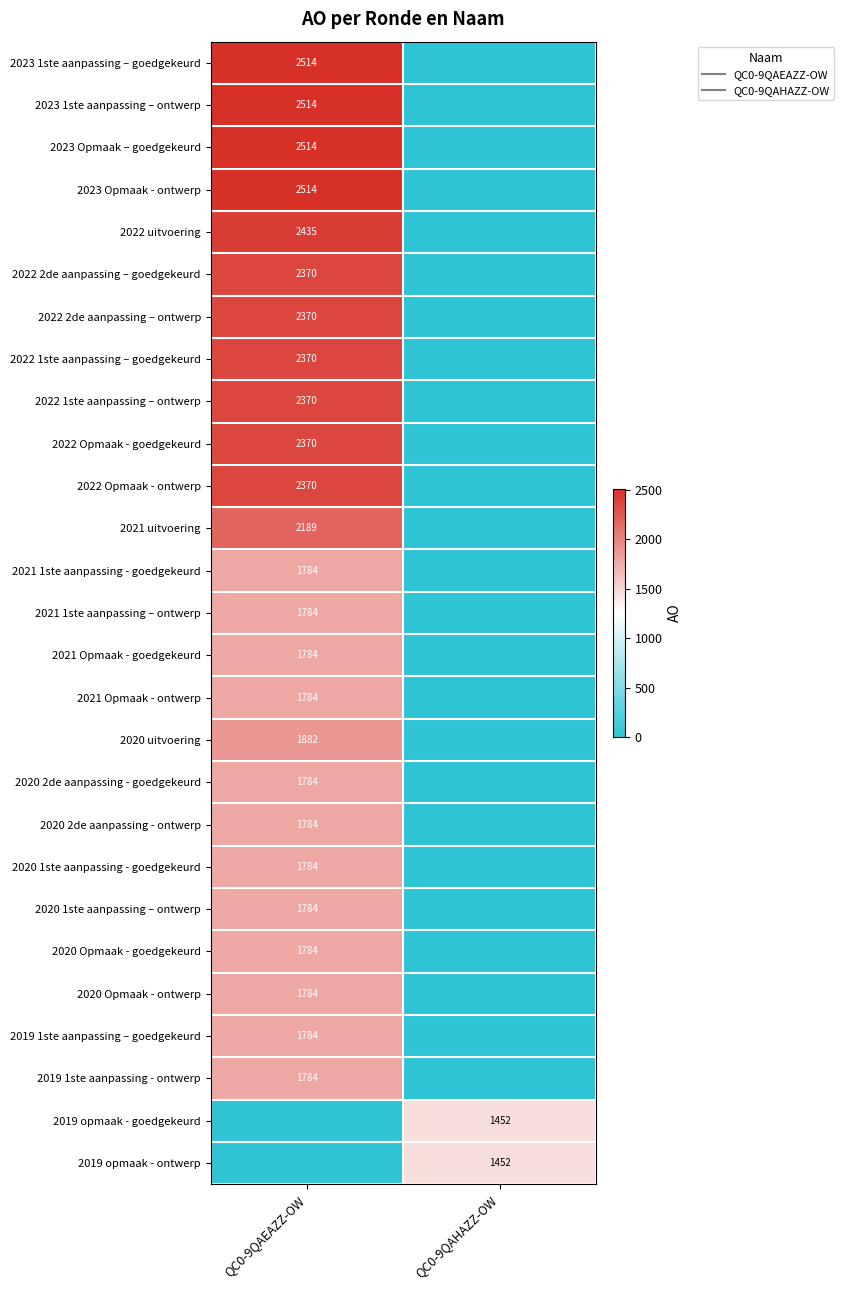

Which label corresponds to the smallest value in the chart?

QC0-9QAHAZZ-OW